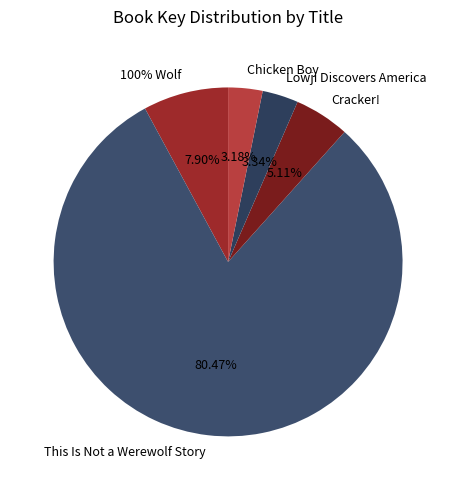

How many segments does this pie chart have?

5